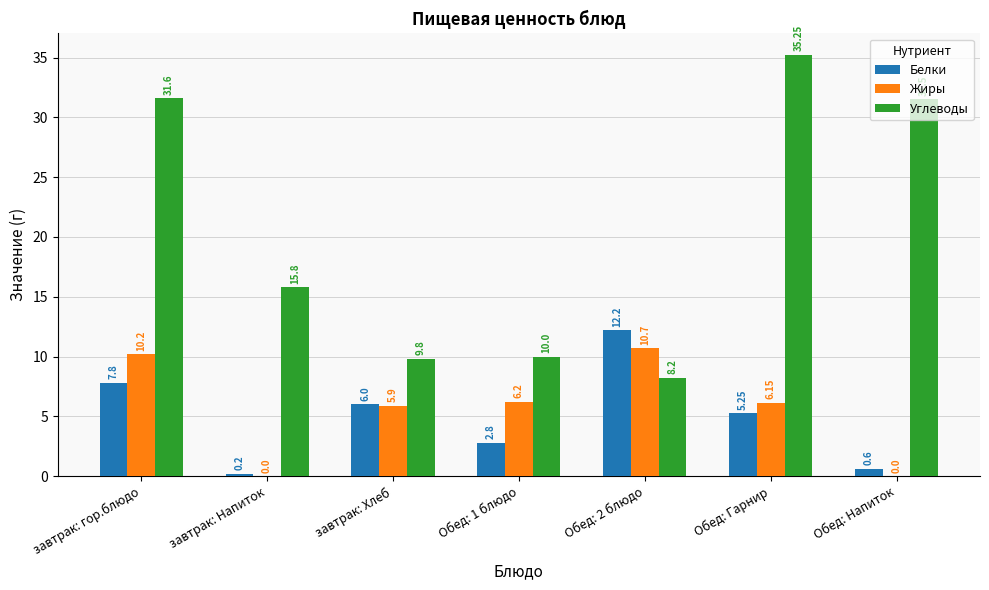

At which label does Углеводы first exceed 15?

завтрак: гор.блюдо